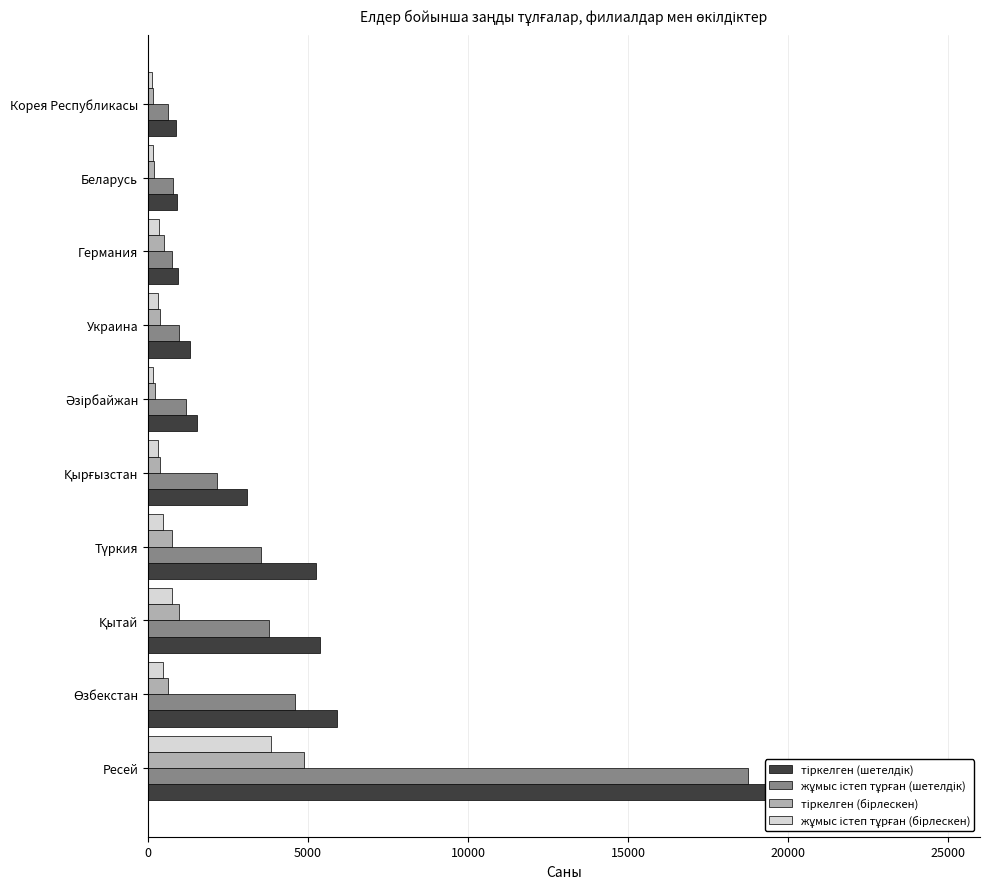

Which series has the widest spread of values?

тіркелген (шетелдік)